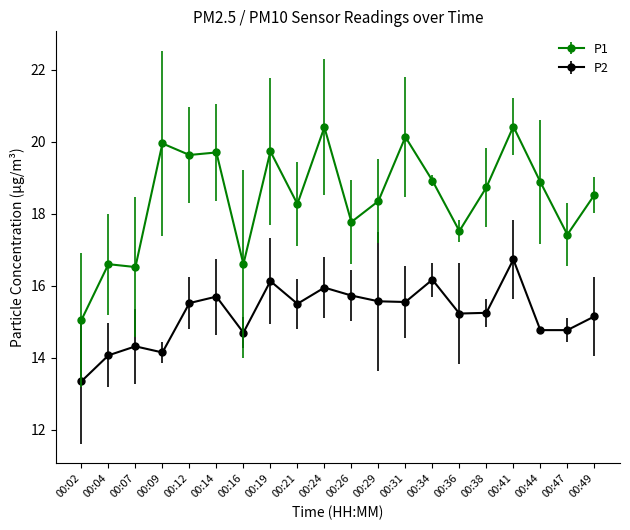

What is the difference between the P1 values at 00:12 and 00:47?

2.2